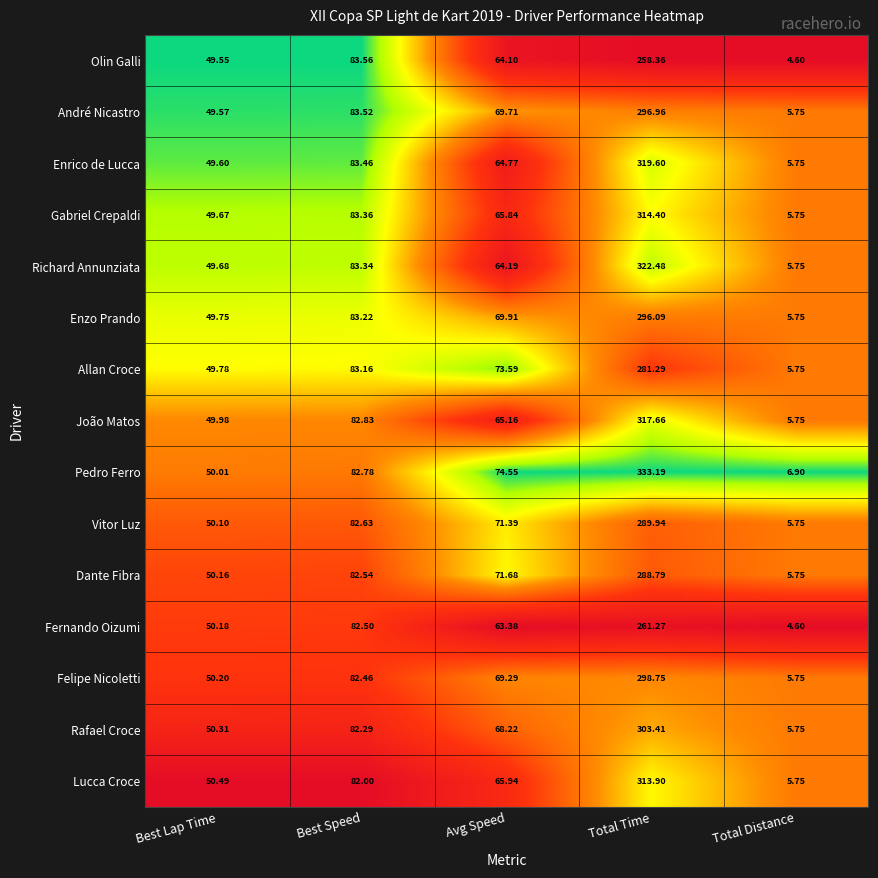

At Best Speed, list the series in order from smallest to largest.

Lucca Croce, Rafael Croce, Felipe Nicoletti, Fernando Oizumi, Dante Fibra, Vitor Luz, Pedro Ferro, João Matos, Allan Croce, Enzo Prando, Richard Annunziata, Gabriel Crepaldi, Enrico de Lucca, André Nicastro, Olin Galli